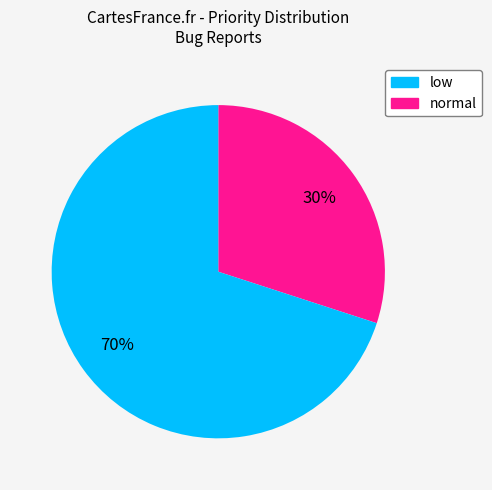

Does any single category account for the majority?

Yes